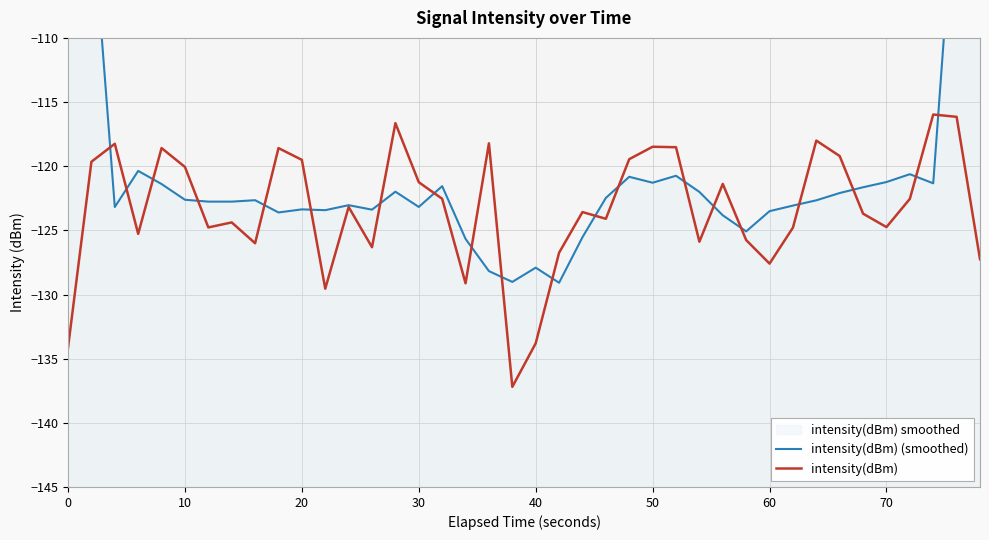

The intensity(dBm) series shows -194.6 at 50. True or false?

False